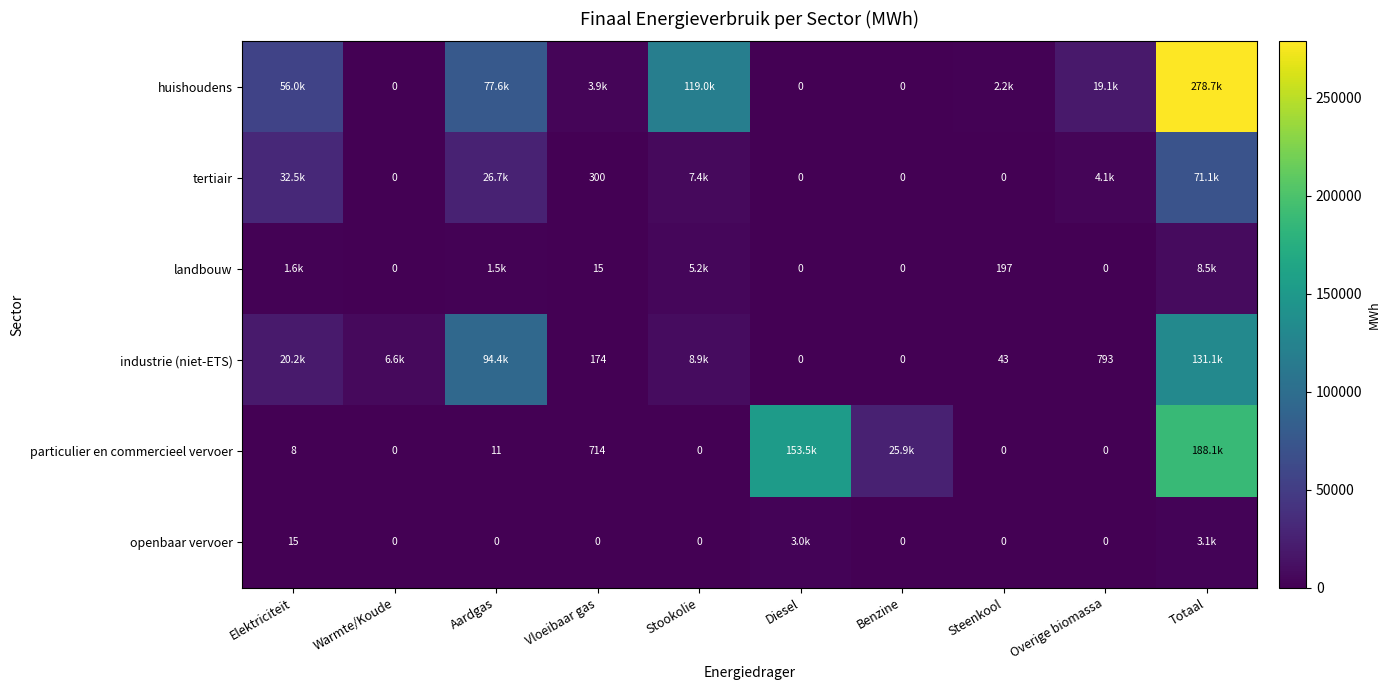

What is the average value of the industrie (niet-ETS) series?

26222.7